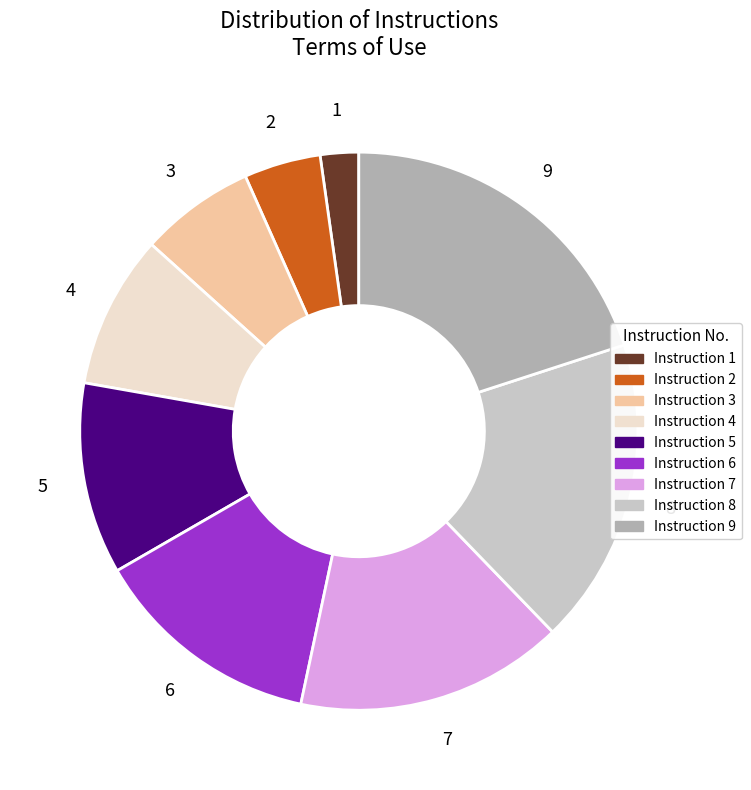

Is there a majority slice in this chart?

No